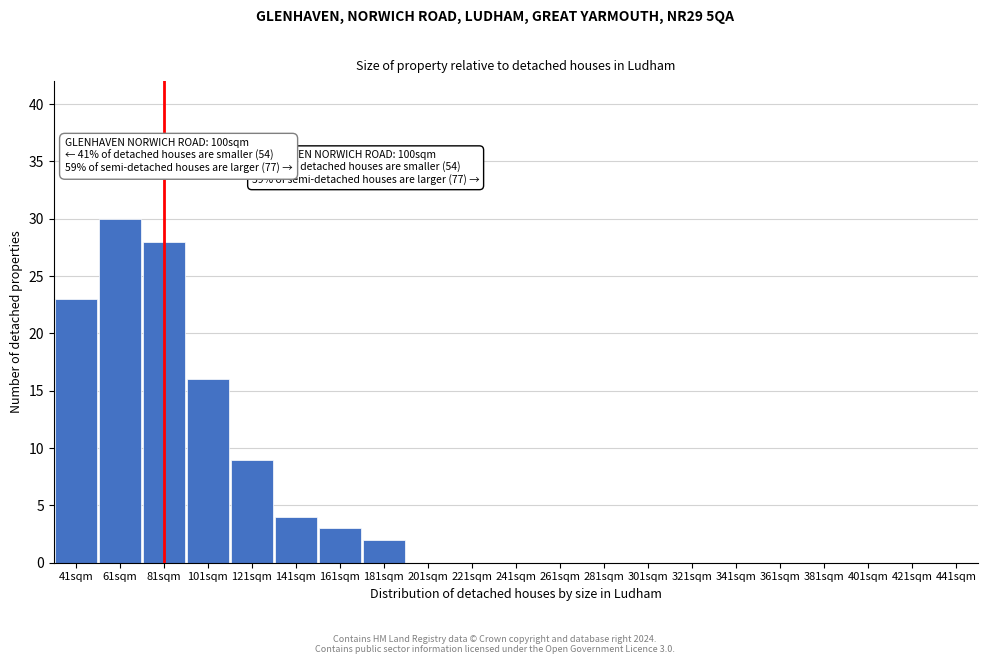

Reading right to left, transcribe all the data shown in this chart.

441sqm=0	421sqm=0	401sqm=0	381sqm=0	361sqm=0	341sqm=0	321sqm=0	301sqm=0	281sqm=0	261sqm=0	241sqm=0	221sqm=0	201sqm=0	181sqm=2	161sqm=3	141sqm=4	121sqm=9	101sqm=16	81sqm=28	61sqm=30	41sqm=23